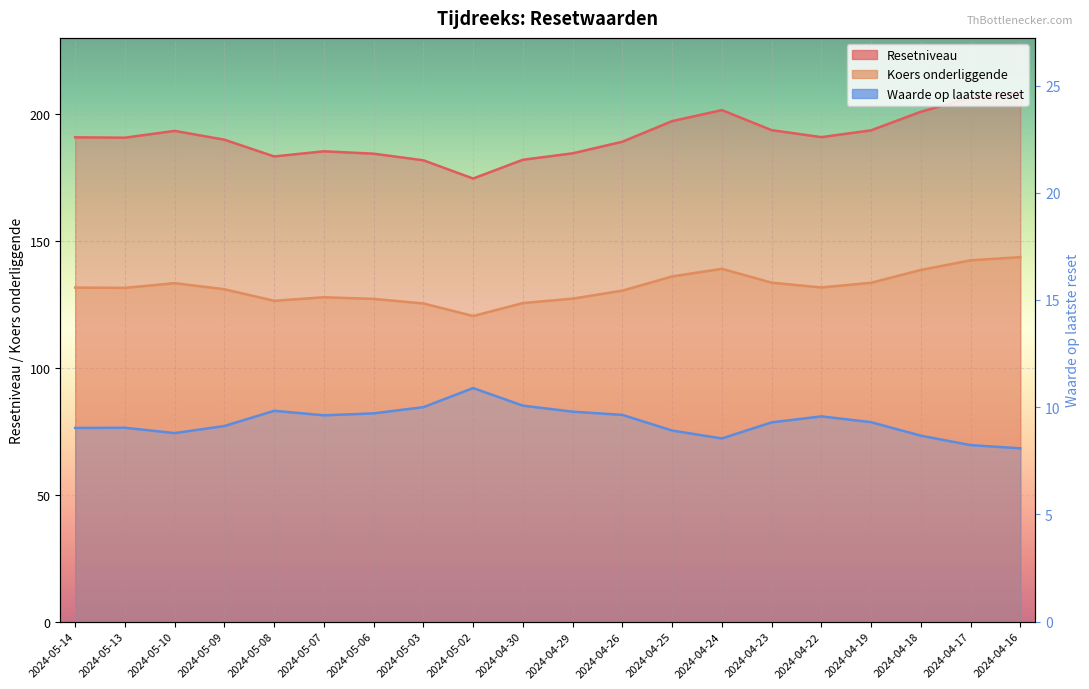

Reading left to right, extract all data points from this chart.

Waarde op laatste reset: 9.0	9.0	8.8	9.1	9.8	9.6	9.7	10.0	10.9	10.1	9.8	9.6	8.9	8.5	9.3	9.6	9.3	8.7	8.2	8.1
Resetniveau: 190.8	190.7	193.4	189.9	183.3	185.3	184.4	181.8	174.6	182.0	184.5	189.1	197.2	201.6	193.6	190.9	193.6	200.9	206.4	208.2
Koers onderliggende: 131.6	131.5	133.3	130.9	126.4	127.8	127.2	125.3	120.4	125.5	127.2	130.4	136.0	139.0	133.6	131.7	133.5	138.6	142.3	143.6